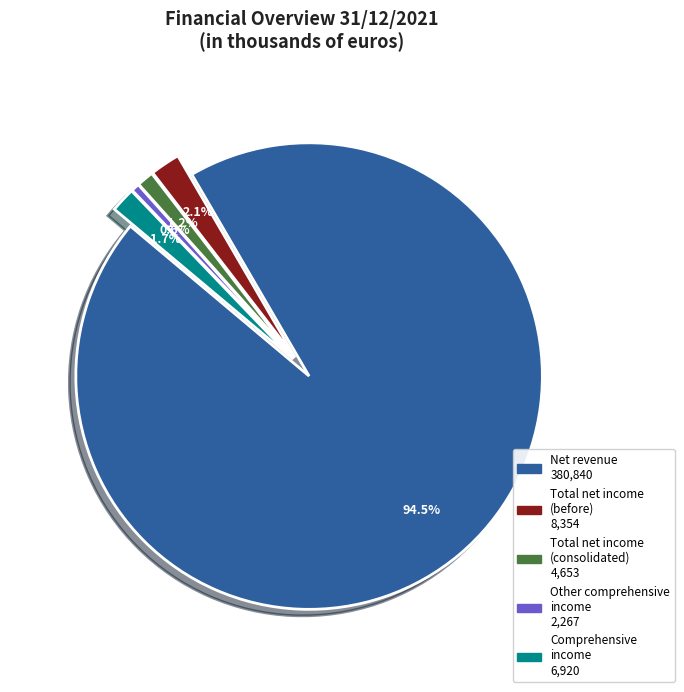

Does any single category account for the majority?

Yes